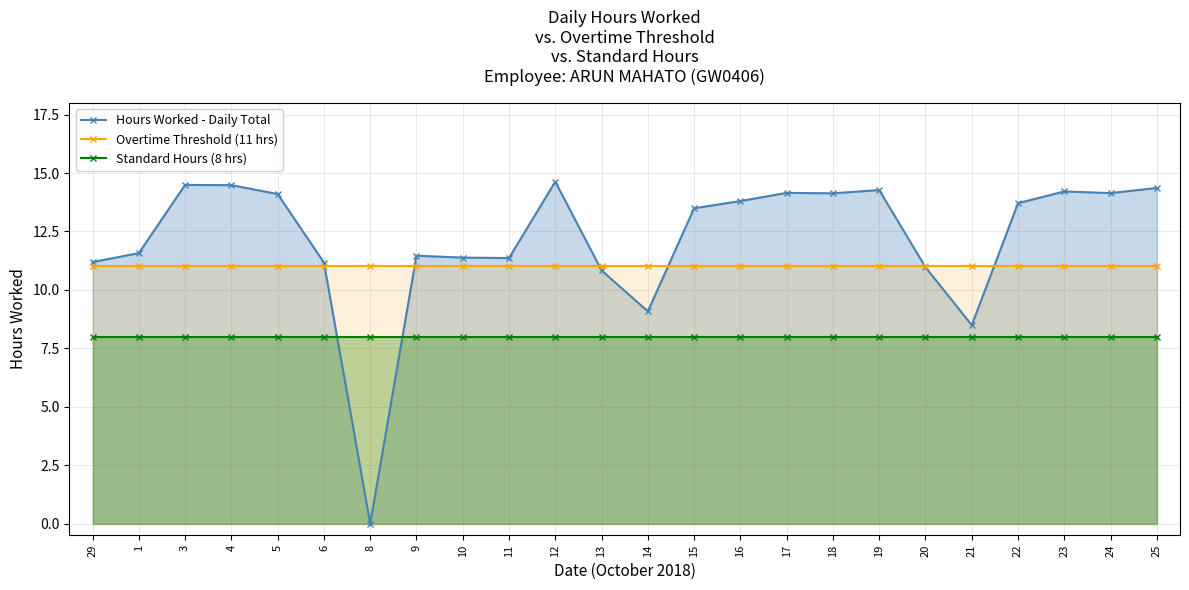

Which category has the highest value in the Hours Worked - Daily Total series?

12